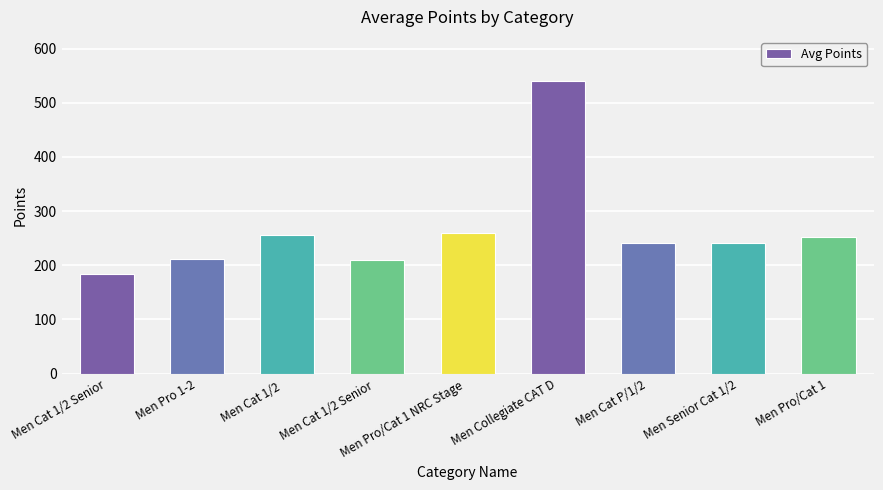

What value does the data have at Men Collegiate CAT D?

540.6